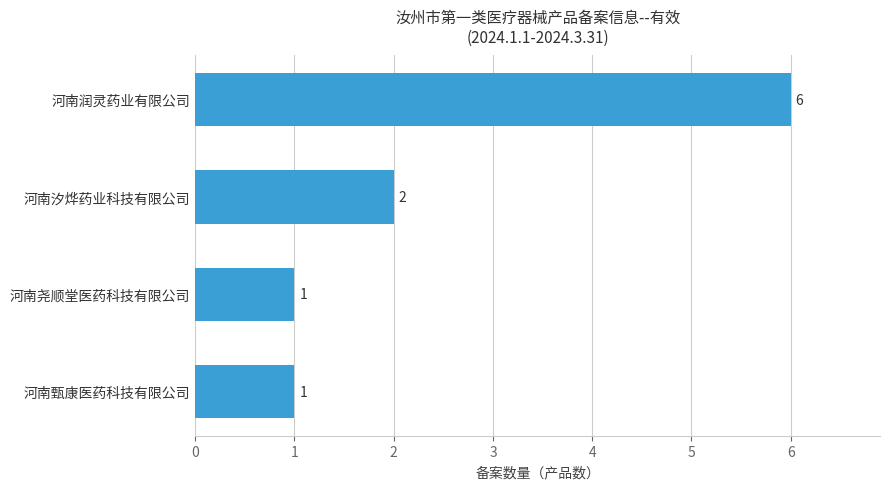

What is the sum of all values?

10